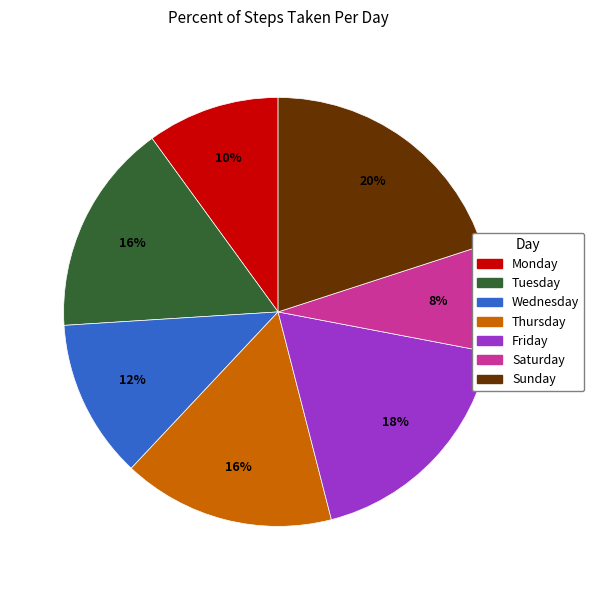

How many segments does this pie chart have?

7